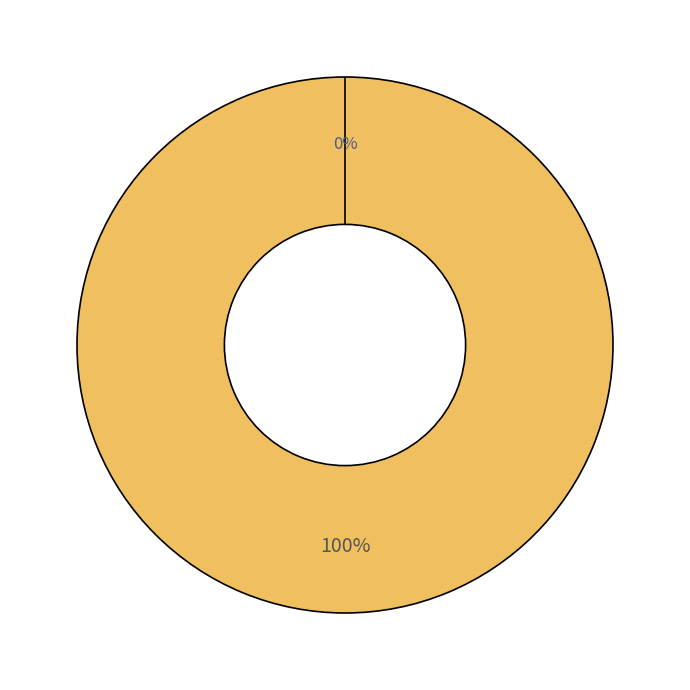

What percentage do Ticket and Vote together represent?

100.0%